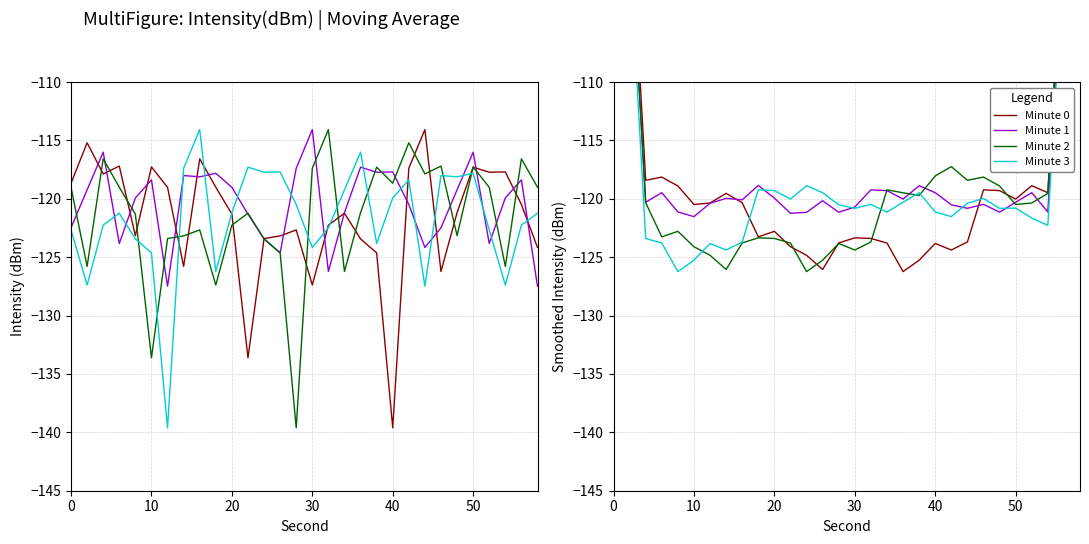

Which series ends up on top after the final intersection of Minute 3 and Minute 0?

Minute 0